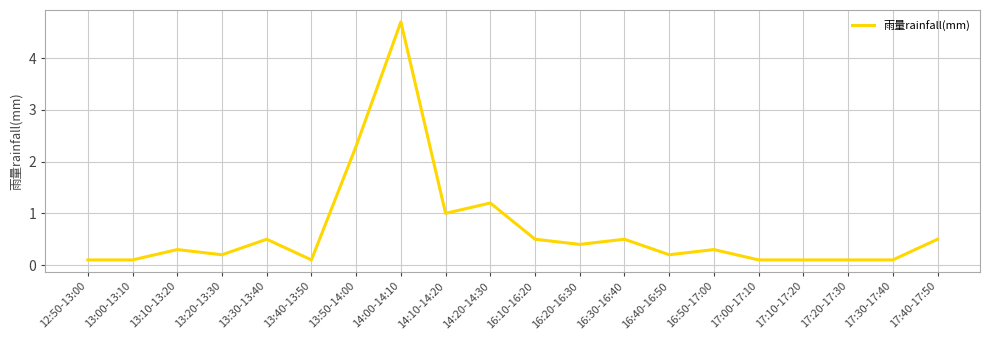

True or false: the data shows 1.0 at 14:10-14:20.

True